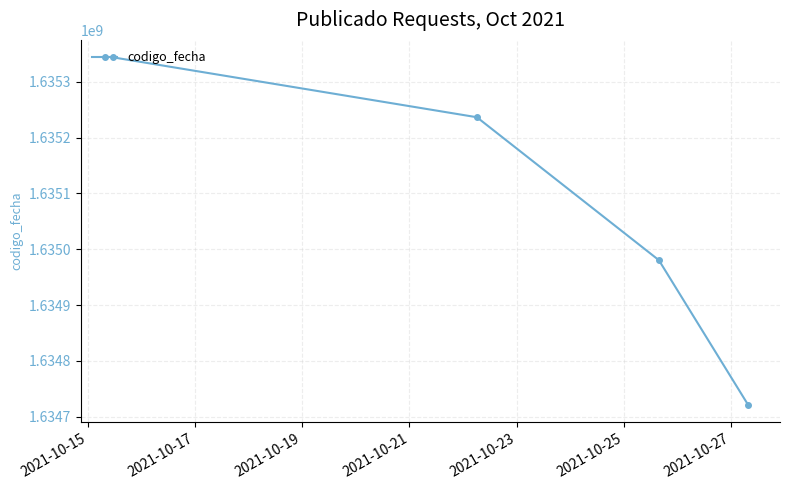

What is the value of the 3rd point from the left?

1634980492